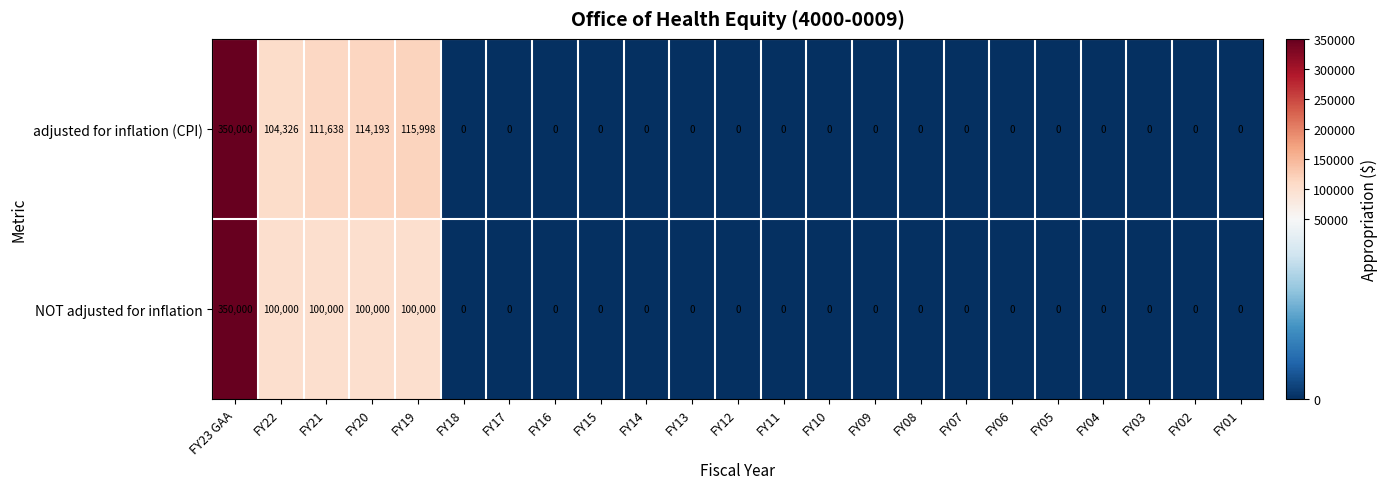

What is the maximum value for adjusted for inflation (CPI)?

350000